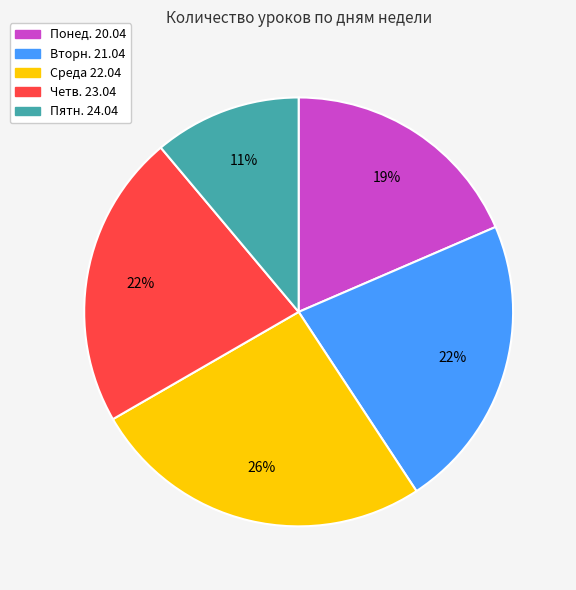

What is the smallest slice in the pie chart?

Пятн. 24.04